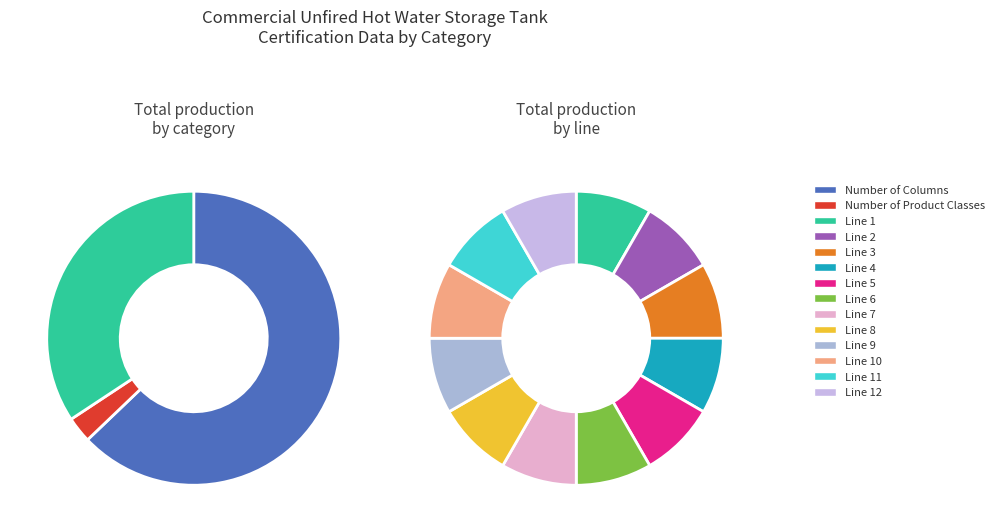

Combined, do Line 12 and Line 2 account for over 50%?

No